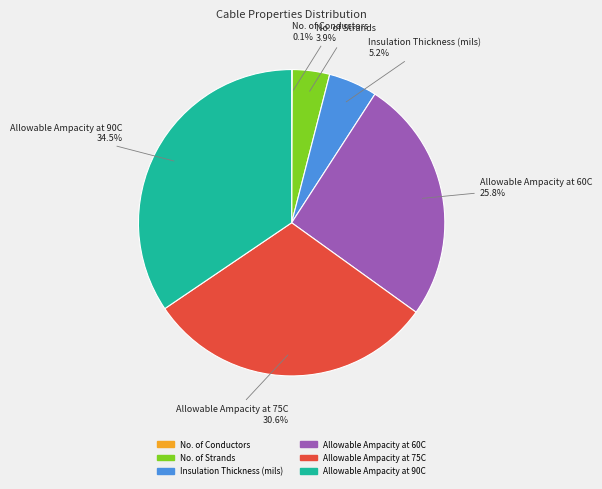

True or false: Allowable Ampacity at 60C accounts for 26% of the total.

True